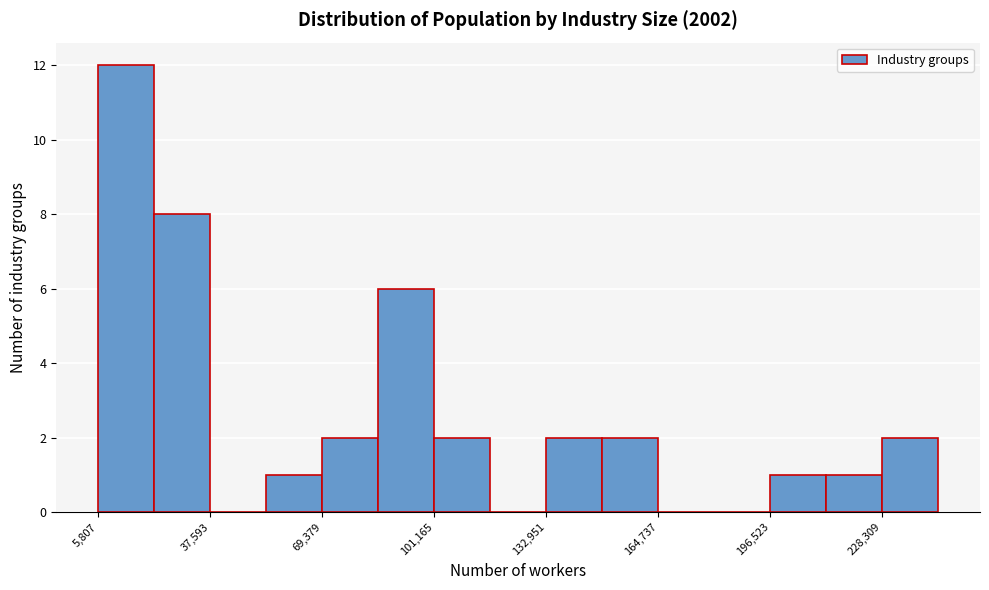

Read against the x-axis, roughly where is the centre of the tallest bar?

15000